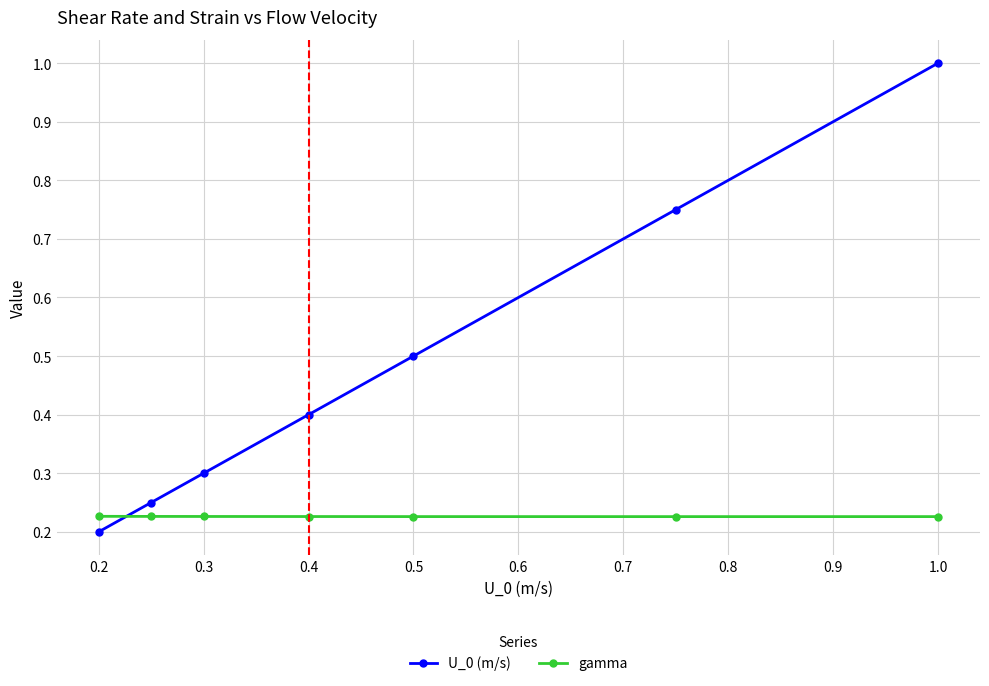

Which series has the largest total across all categories?

U_0 (m/s)